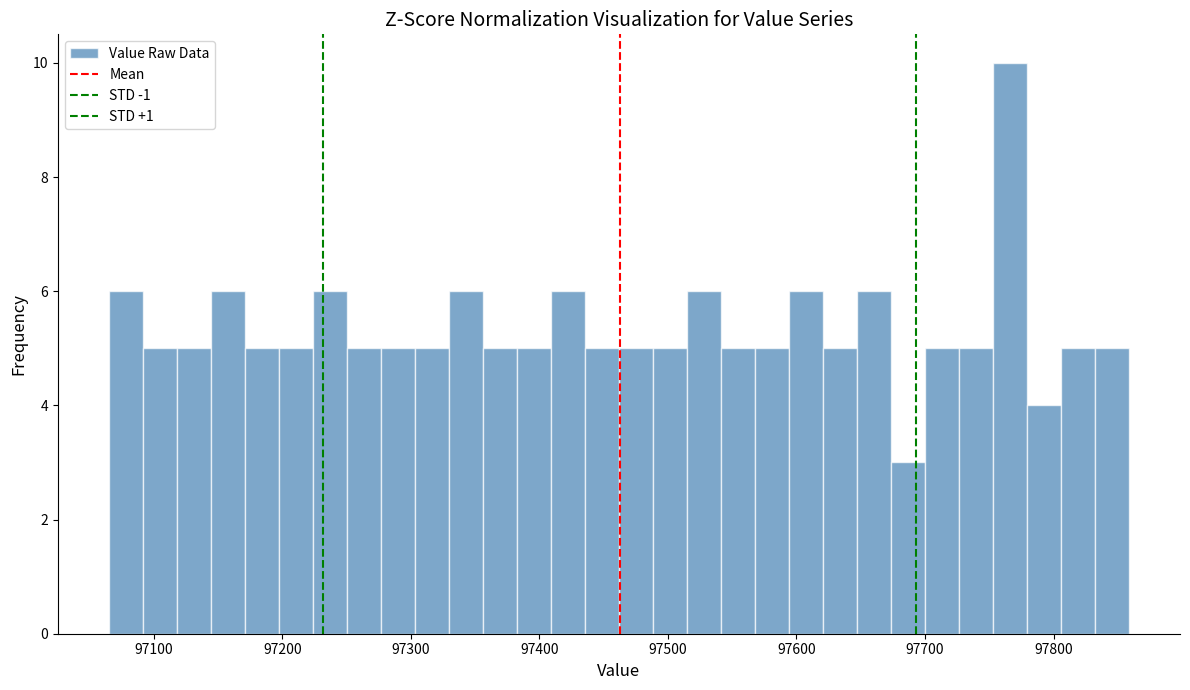

Read against the x-axis, roughly where is the centre of the tallest bar?

97770